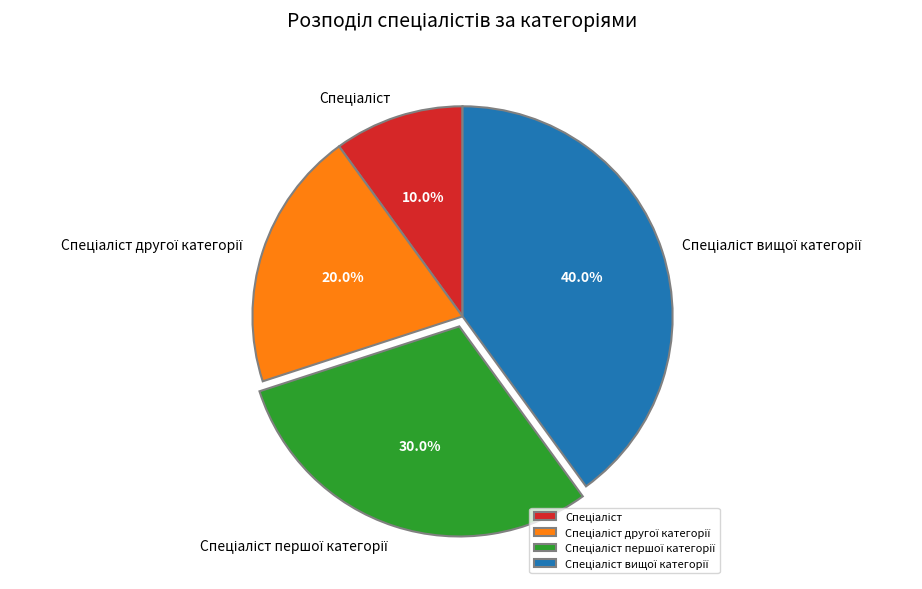

Is there any slice that represents more than half of the pie?

No